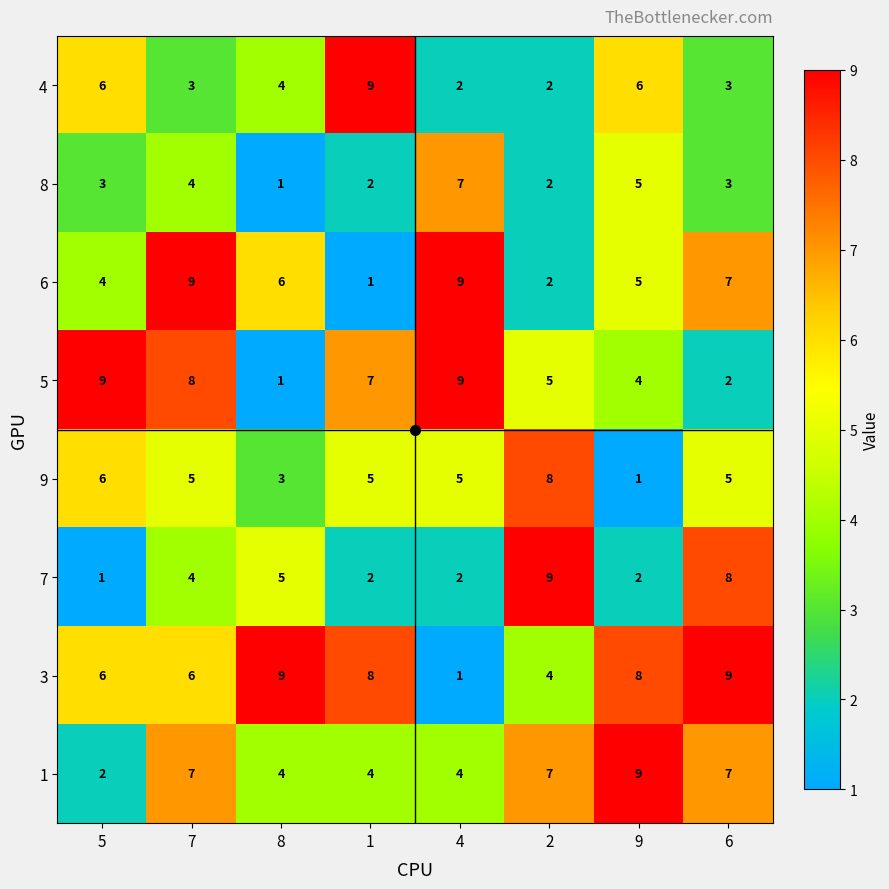

At how many categories does at least one series exceed 1?

8